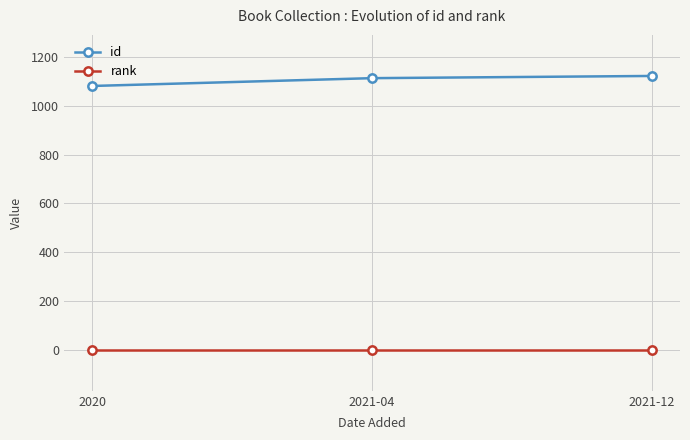

What is the difference between the highest and lowest values at 2020?

1080